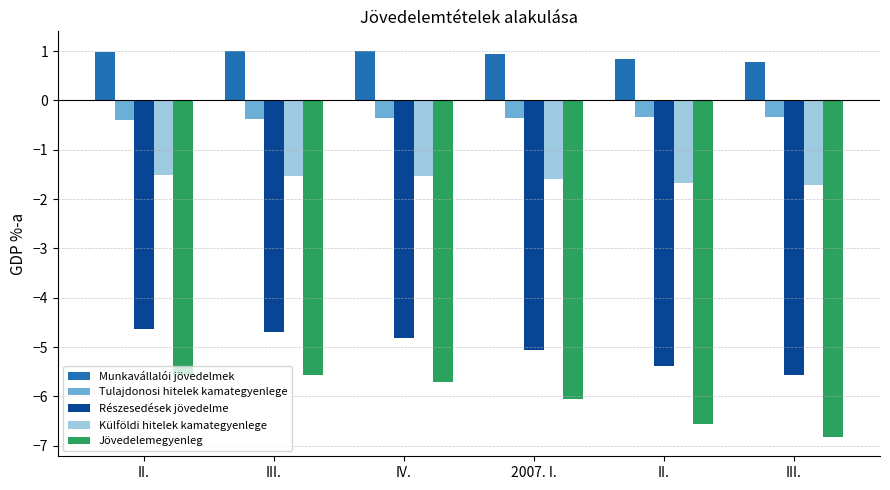

Reading left to right, extract all data points from this chart.

Munkavállalói jövedelmek: 1.0	1.0	1.0	0.9	0.9	0.8
Tulajdonosi hitelek kamategyenlege: -0.4	-0.4	-0.3	-0.3	-0.3	-0.3
Részesedések jövedelme: -4.6	-4.7	-4.8	-5.1	-5.4	-5.6
Külföldi hitelek kamategyenlege: -1.5	-1.5	-1.5	-1.6	-1.7	-1.7
Jövedelemegyenleg: -5.6	-5.6	-5.7	-6.1	-6.6	-6.8